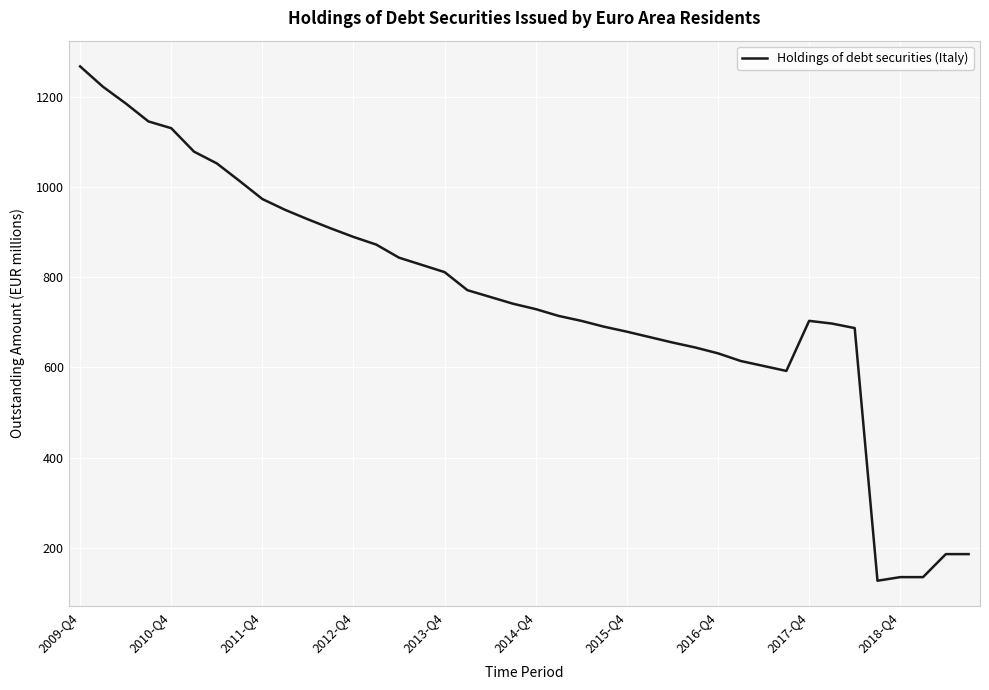

What is the greatest value displayed?

1267